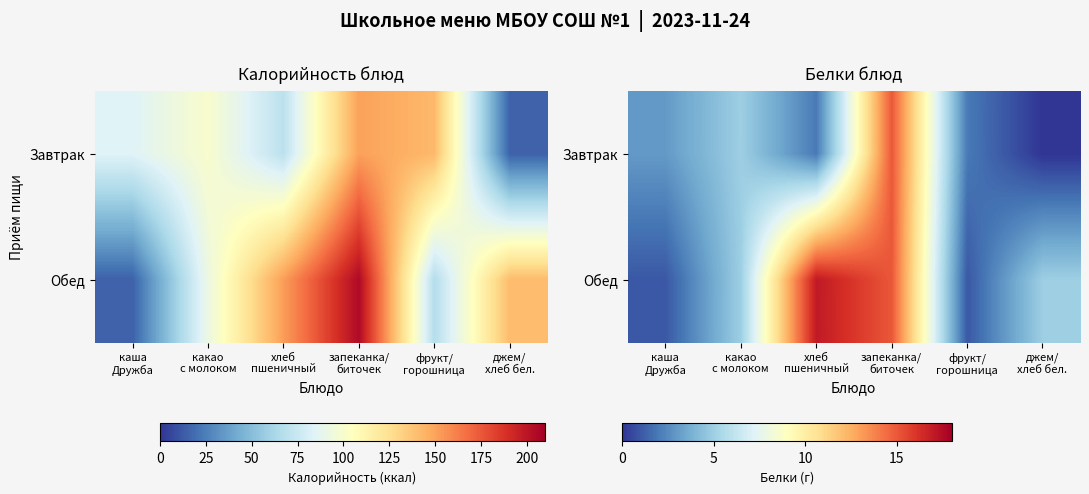

The Обед series shows 0 at фрукт/ горошница. True or false?

False